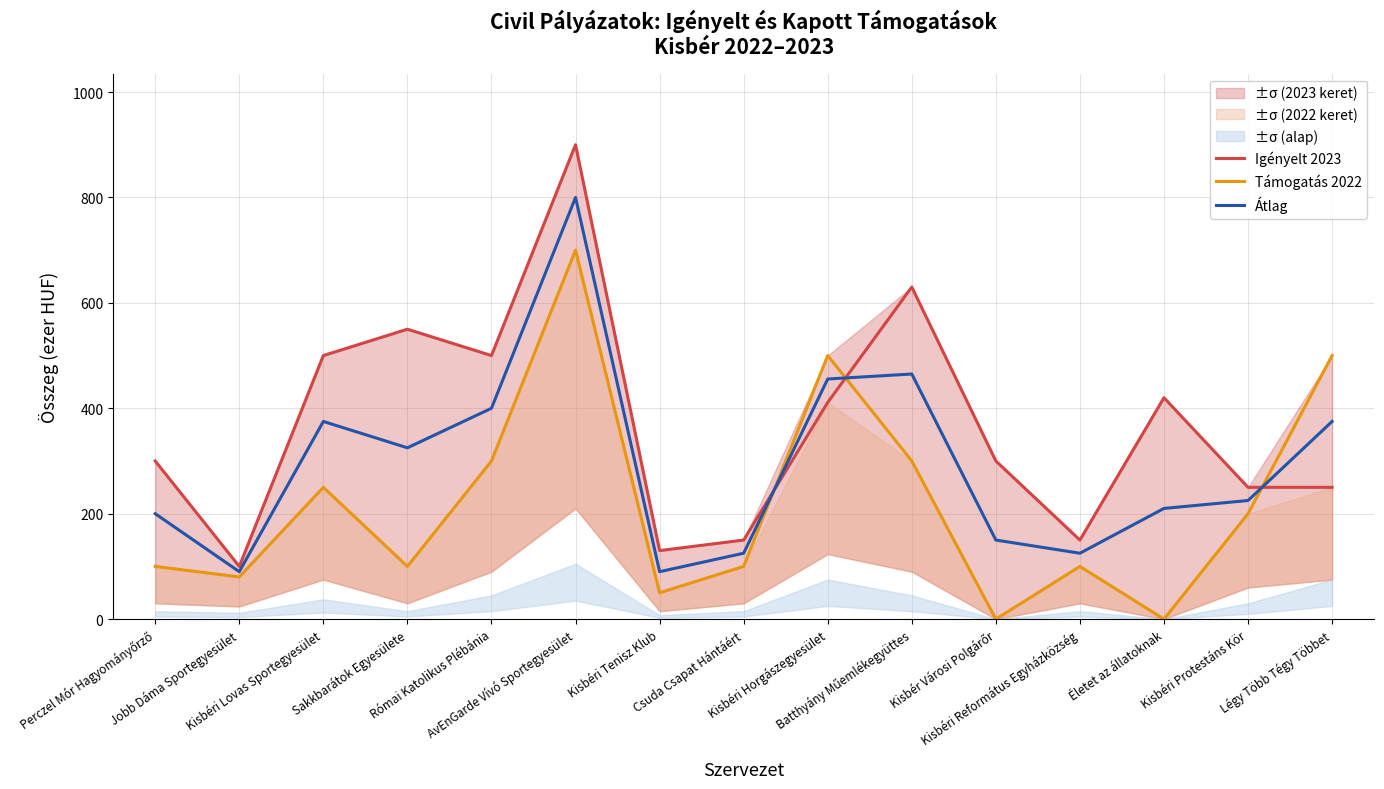

Which label corresponds to the largest value in the chart?

AvEnGarde Vívó Sportegyesület